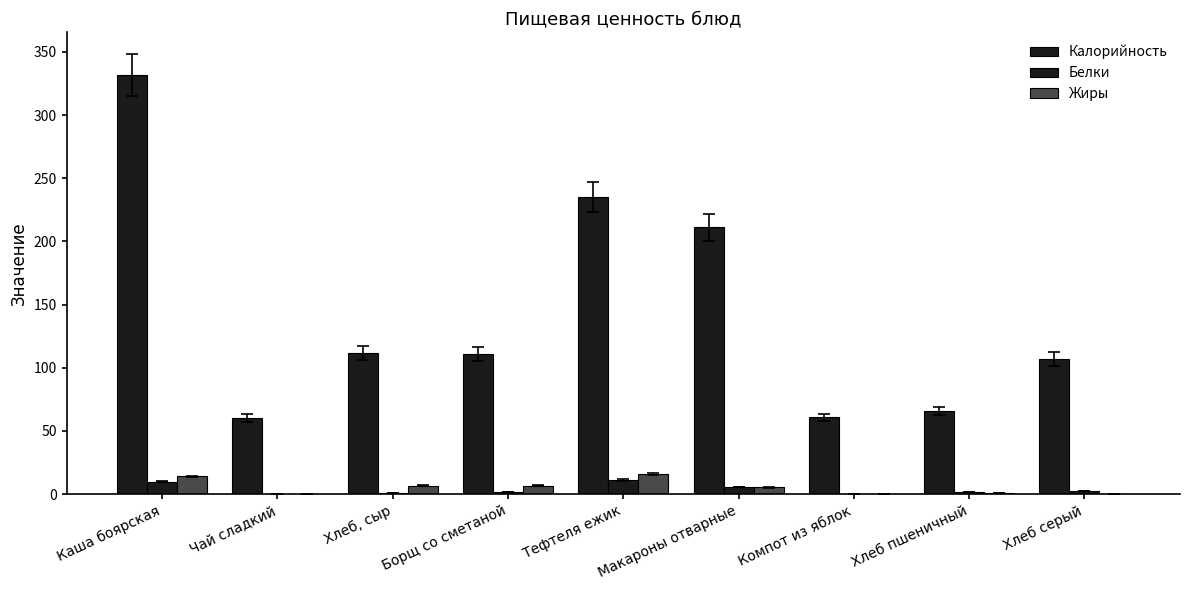

At which category is the sum across all series the highest?

Каша боярская